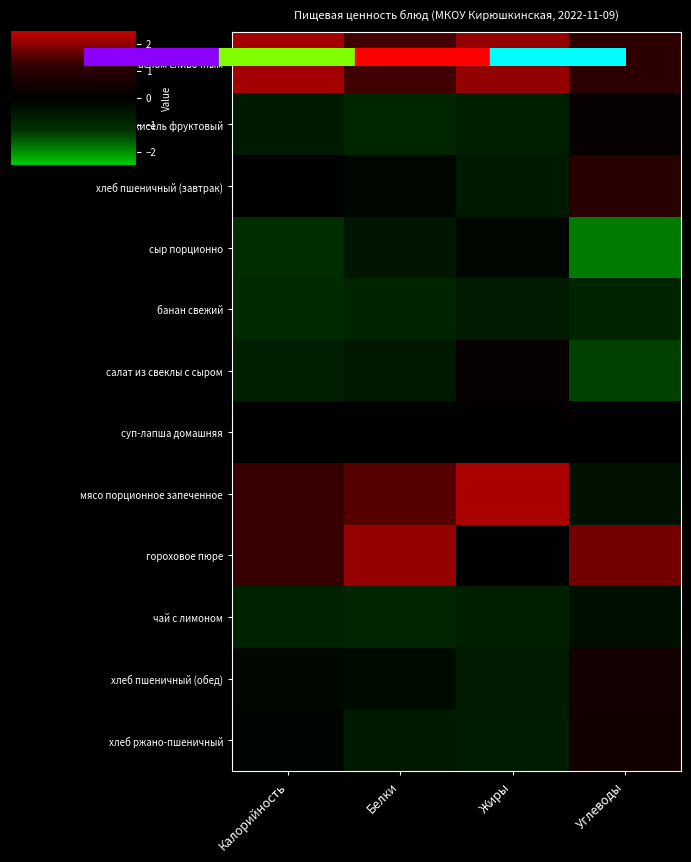

At how many categories does at least one series exceed -1?

4